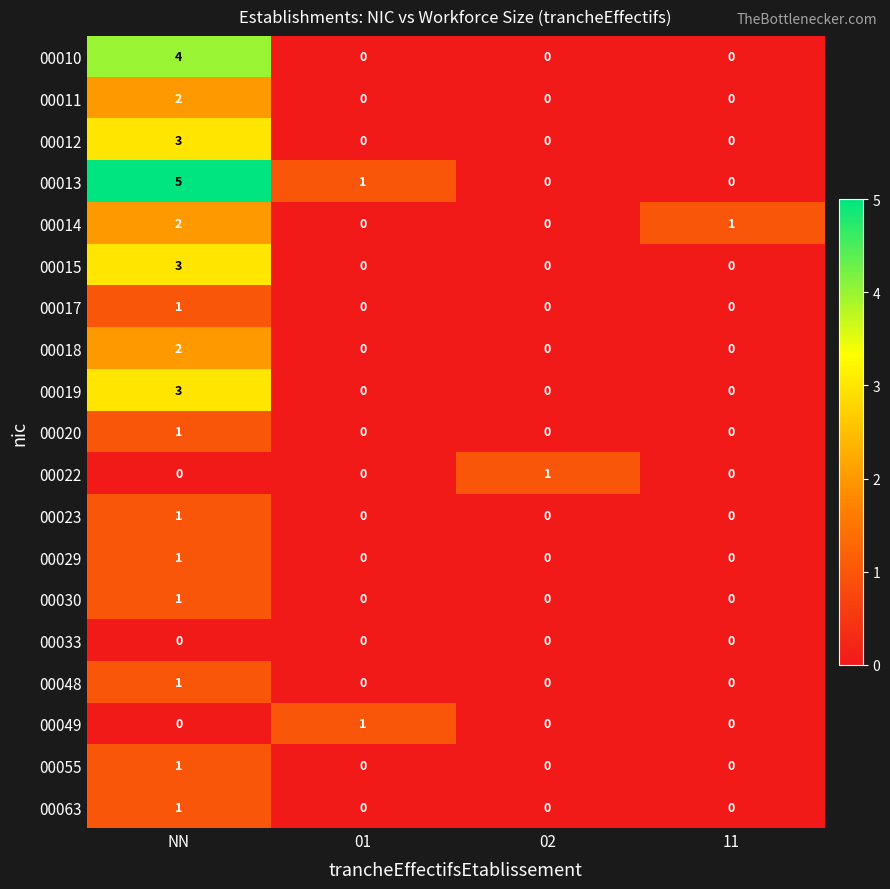

What is the greatest value displayed?

5